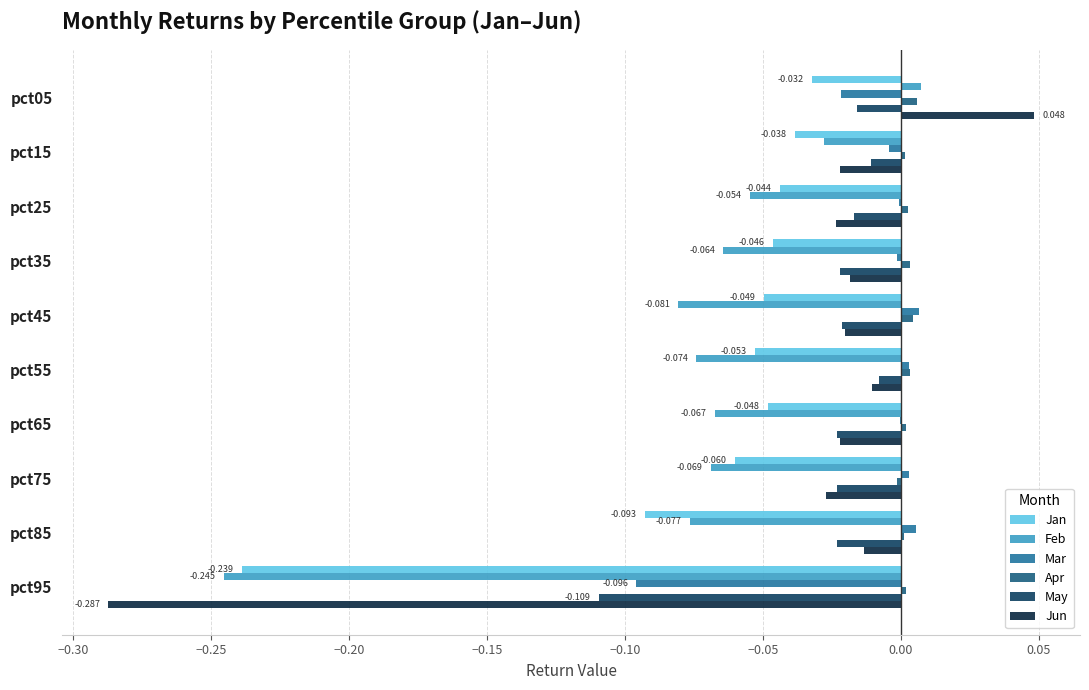

Is the value of Jan at pct55 greater than the value of Apr at pct05?

No